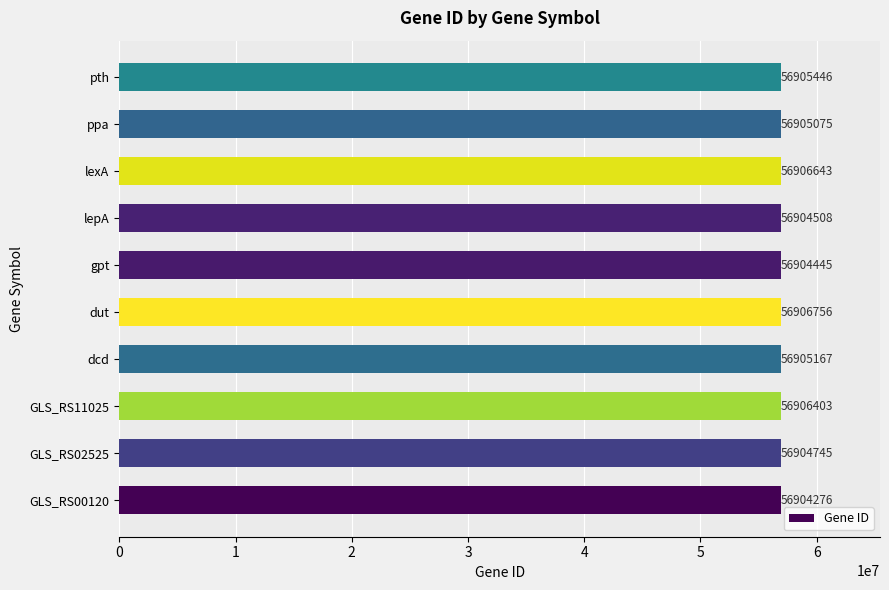

Read the value at lexA, to the nearest 50.

56906650